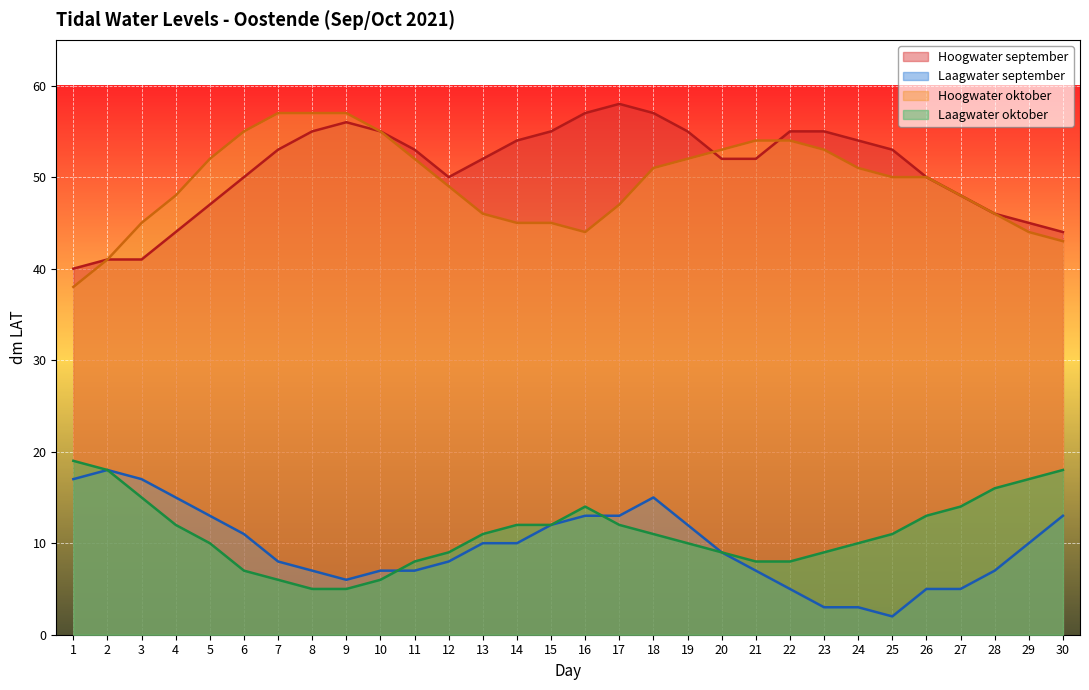

What is the value of the Hoogwater september point at the 2nd from the left?

41